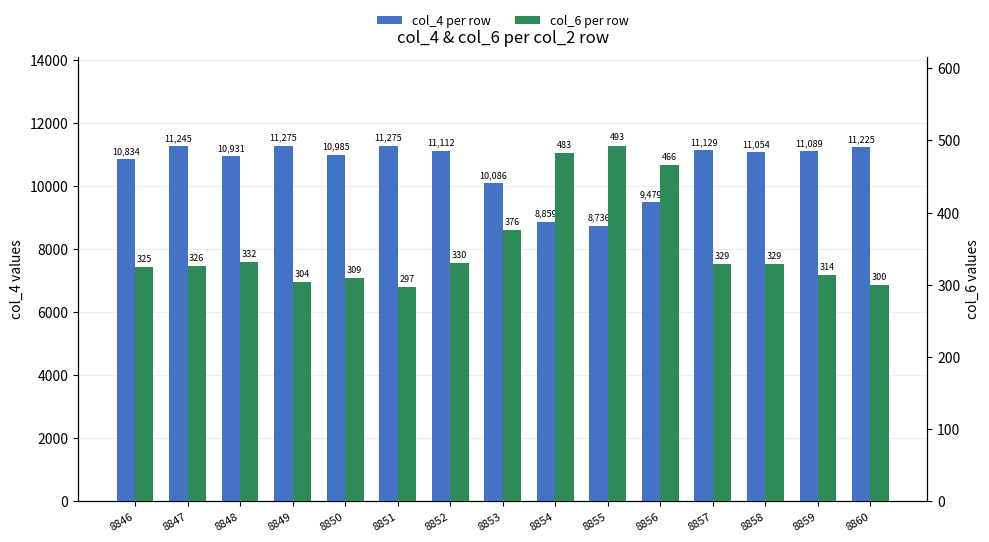

How many categories are shown in the chart?

15